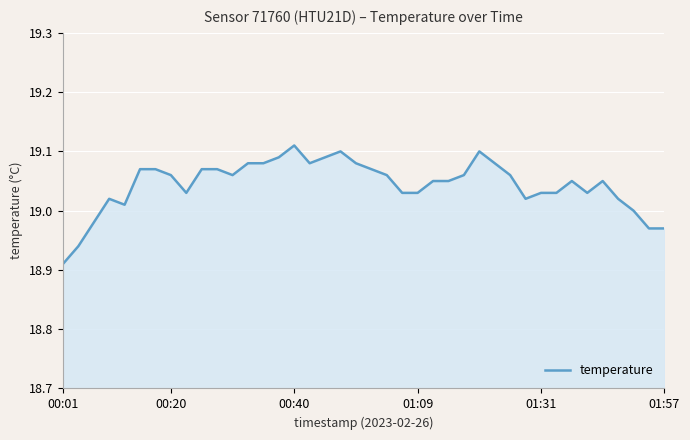

Does the chart display data point markers on the line(s)?

No